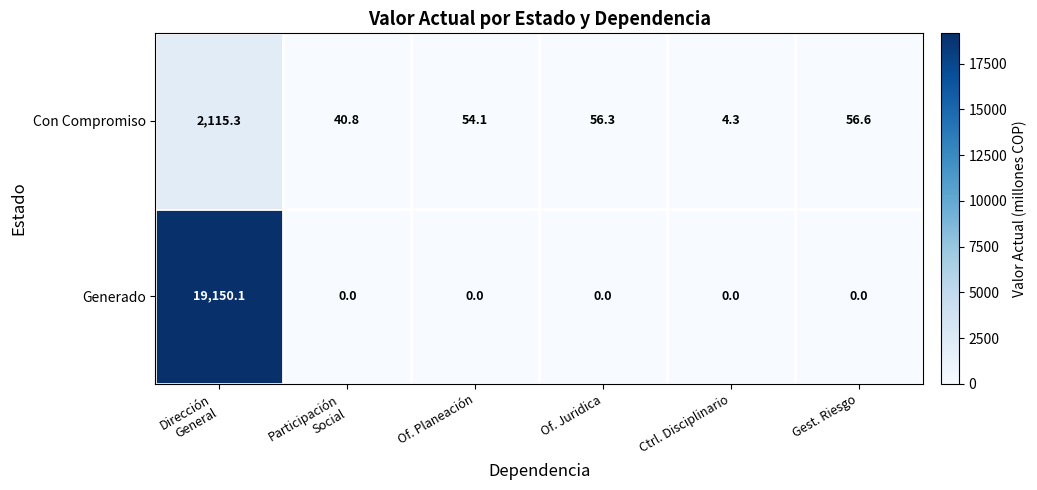

Which series has the largest range (max minus min)?

Generado